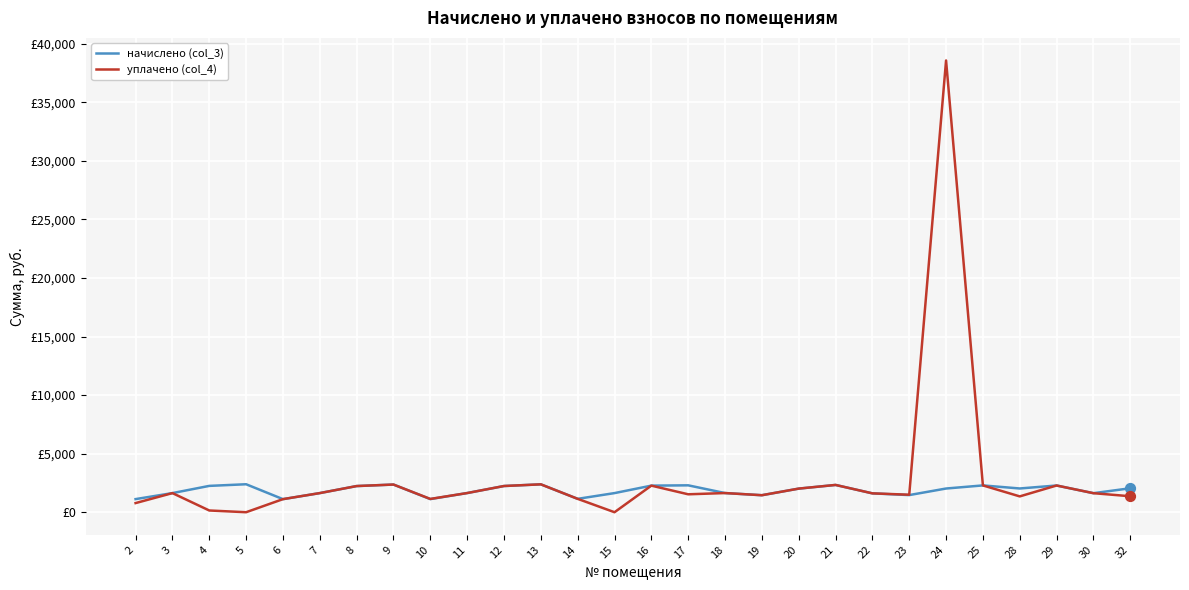

At which category is the sum across all series the highest?

24